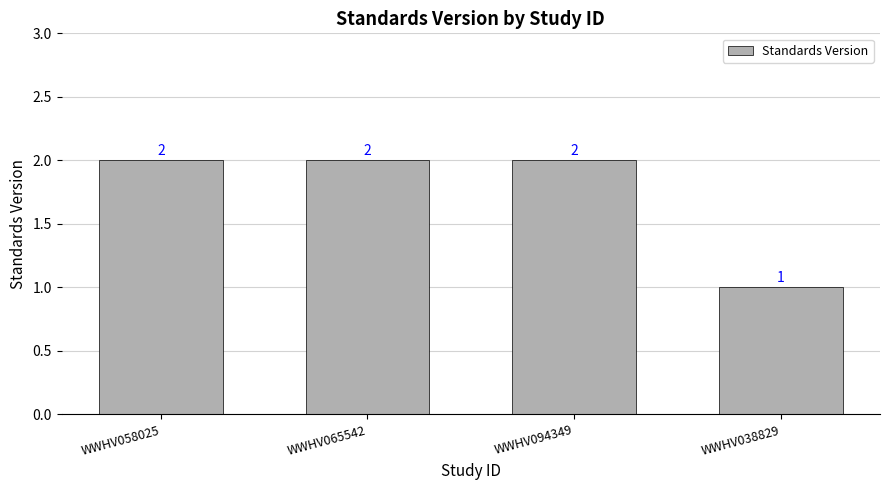

What is the greatest value displayed?

2